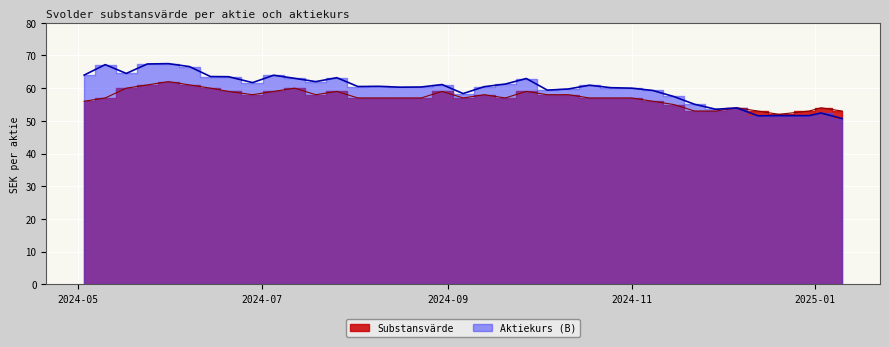

What is the value of the Substansvärde point at the 21st from the left?

57.0